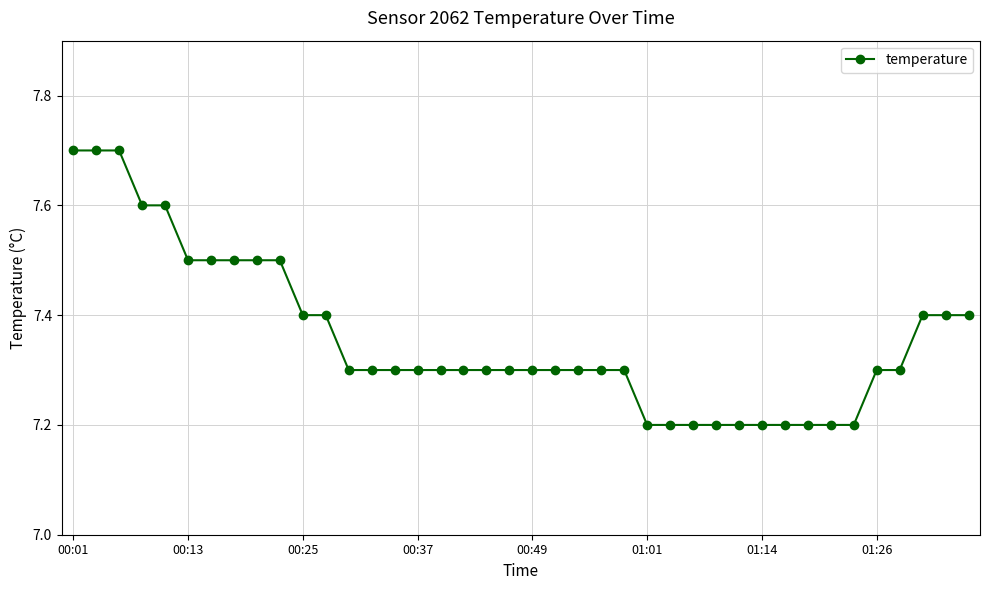

What is the average value?

7.4